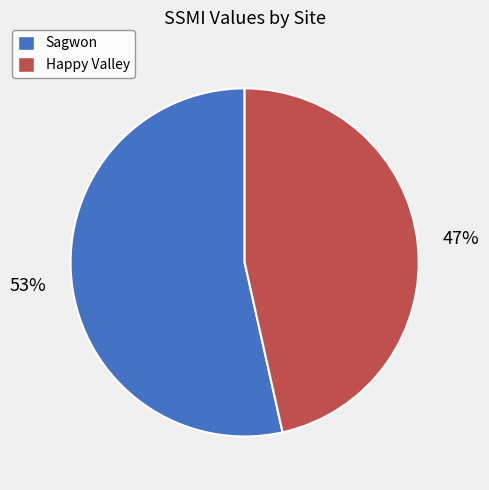

How many segments does this pie chart have?

2